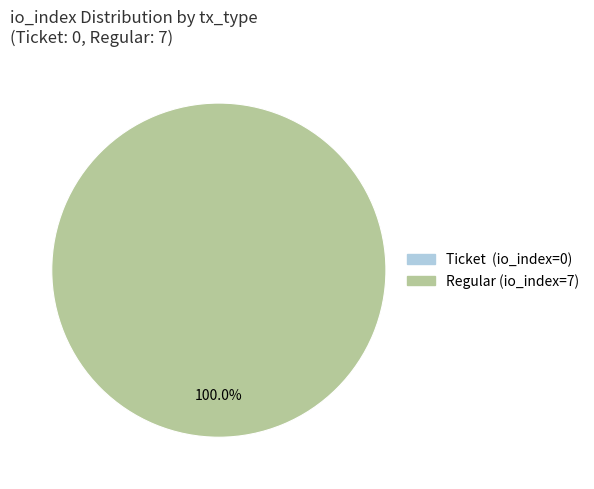

To the nearest percent, what is the difference between the largest and smallest slice percentages?

100%